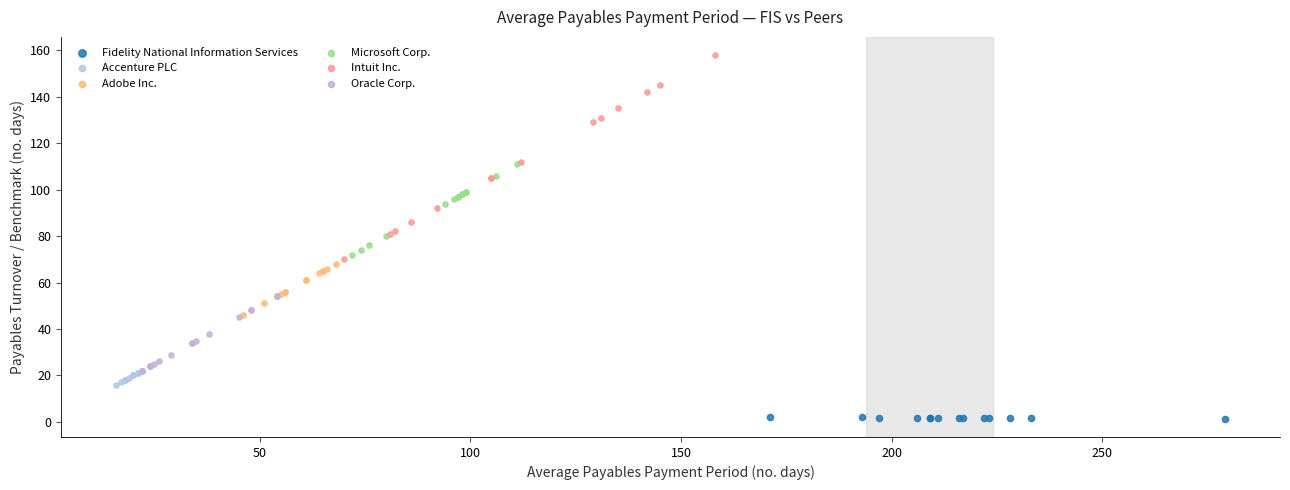

Which series reaches the maximum Y coordinate?

Intuit Inc.